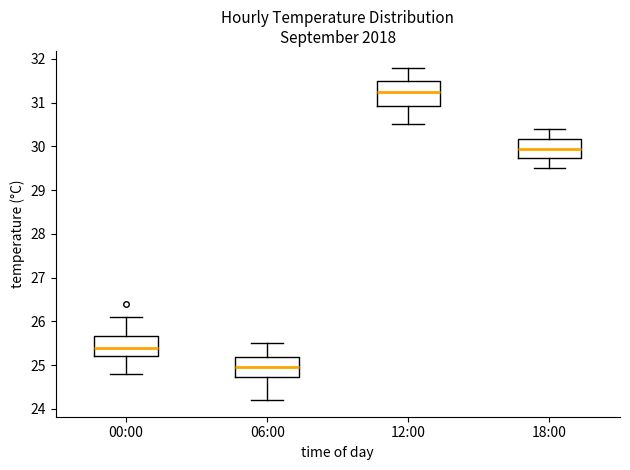

Comparing the boxes themselves (not the whiskers), which one is the tallest?

12:00